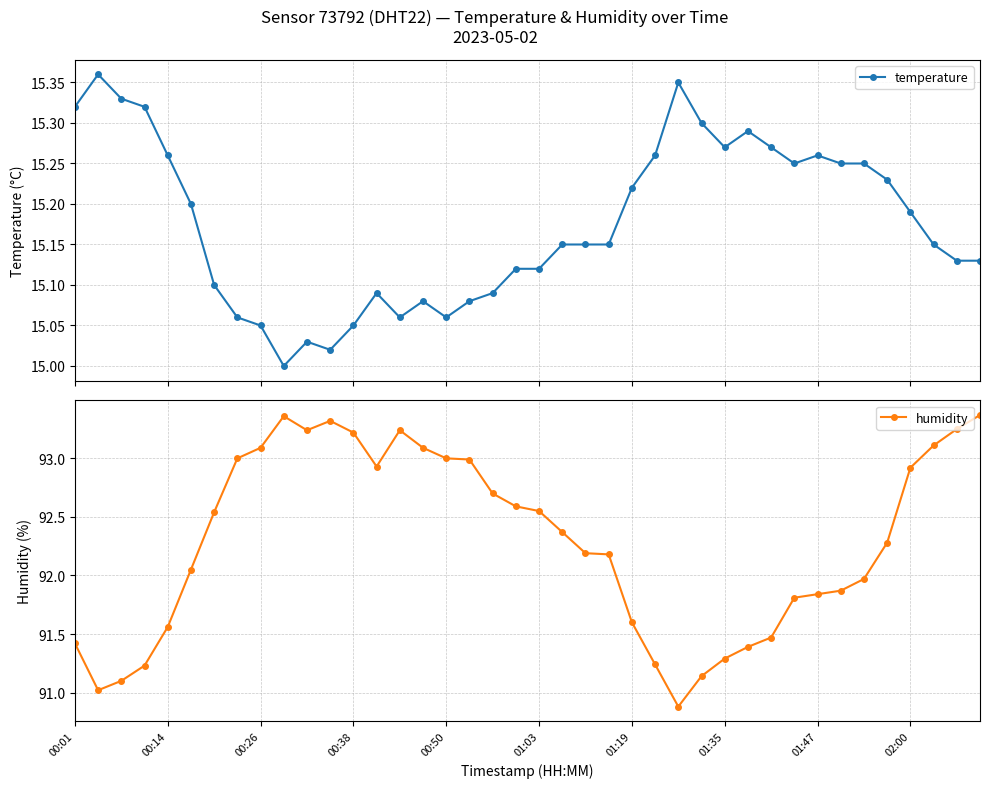

The value of temperature at 23 is 22.8. True or false?

False